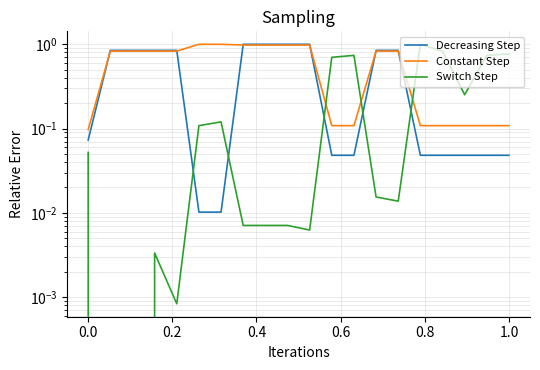

Between 0.4 and 0.8, which series saw the biggest shift?

Switch Step